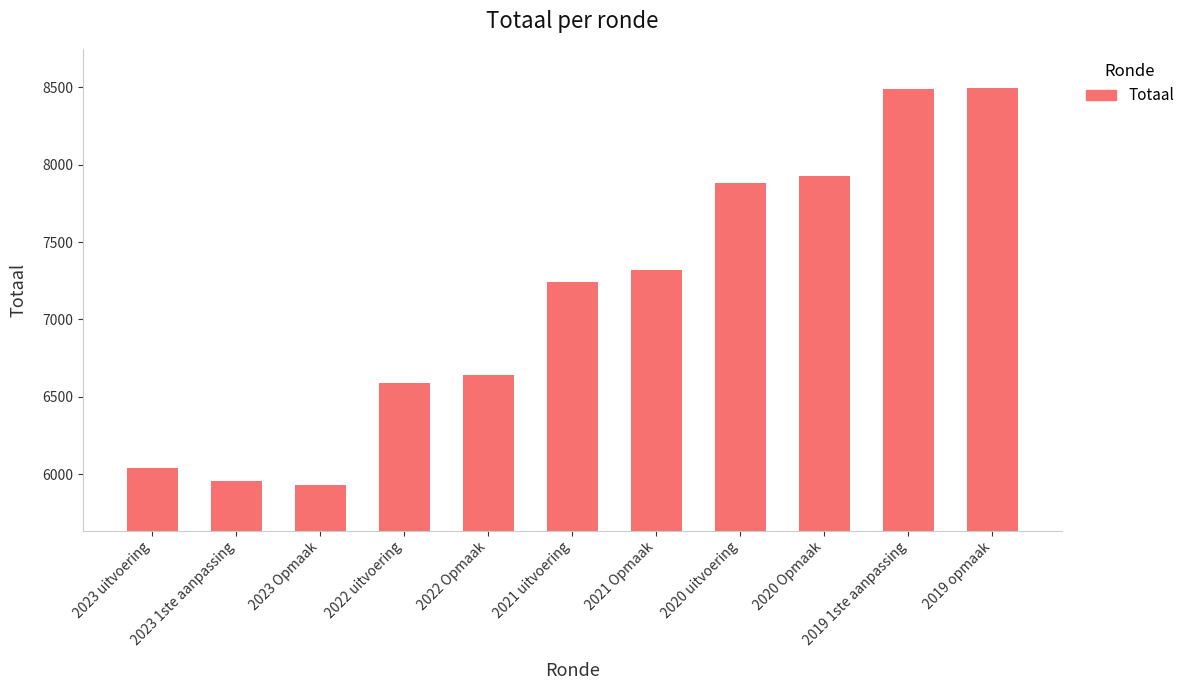

Approximately how many times larger is the value at 2023 Opmaak compared to 2022 uitvoering?

0.9